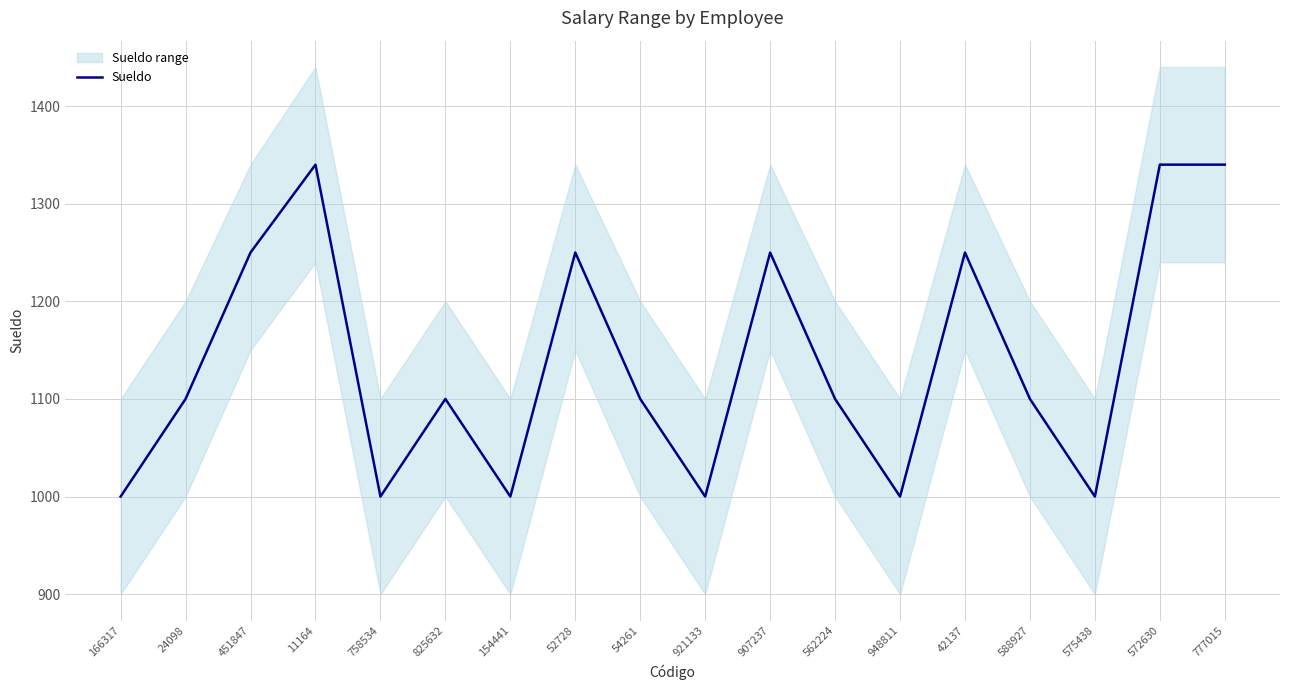

What is the average value?

1140